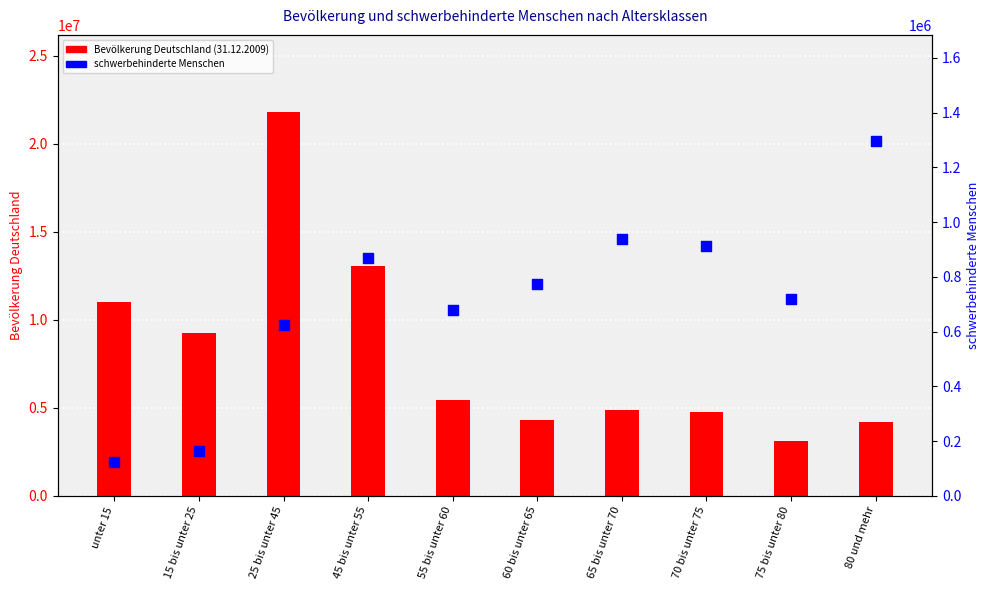

Which series contains the lowest Y value?

schwerbehinderte Menschen